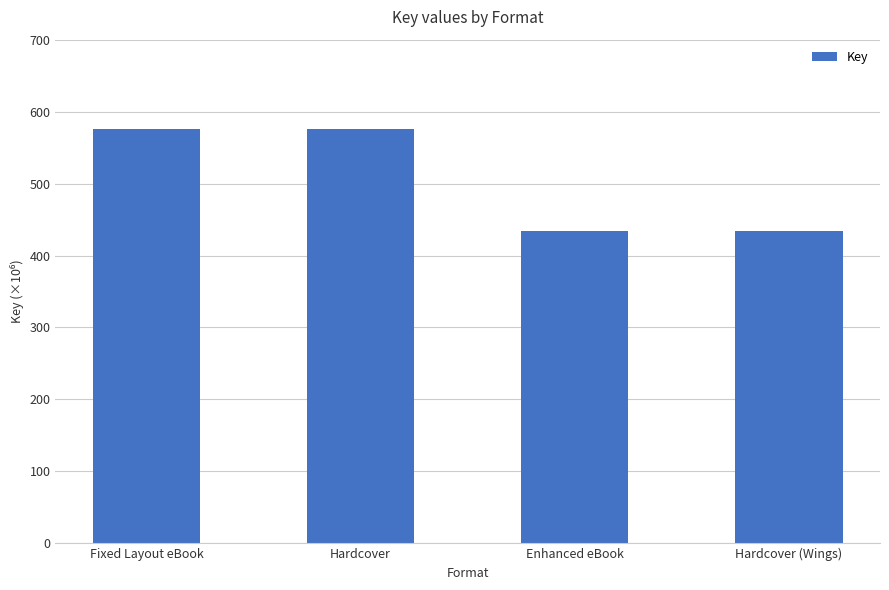

What is the label of the 4th bar from the right?

Fixed Layout eBook